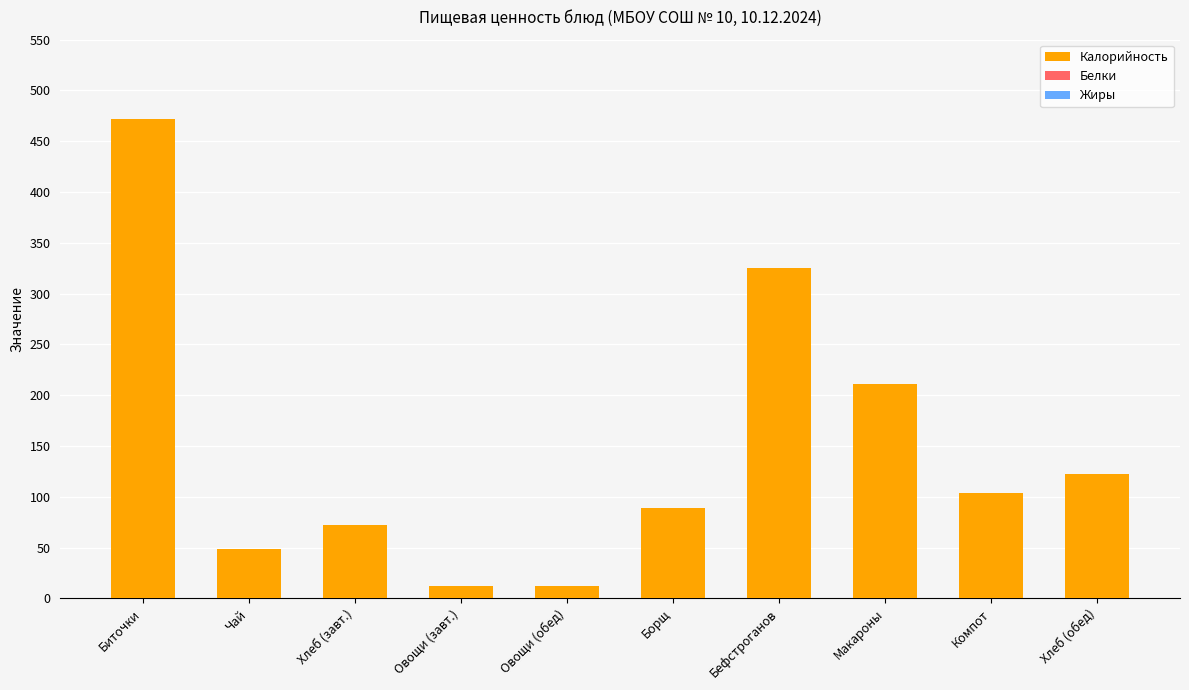

Read the value at Биточки.

472.4